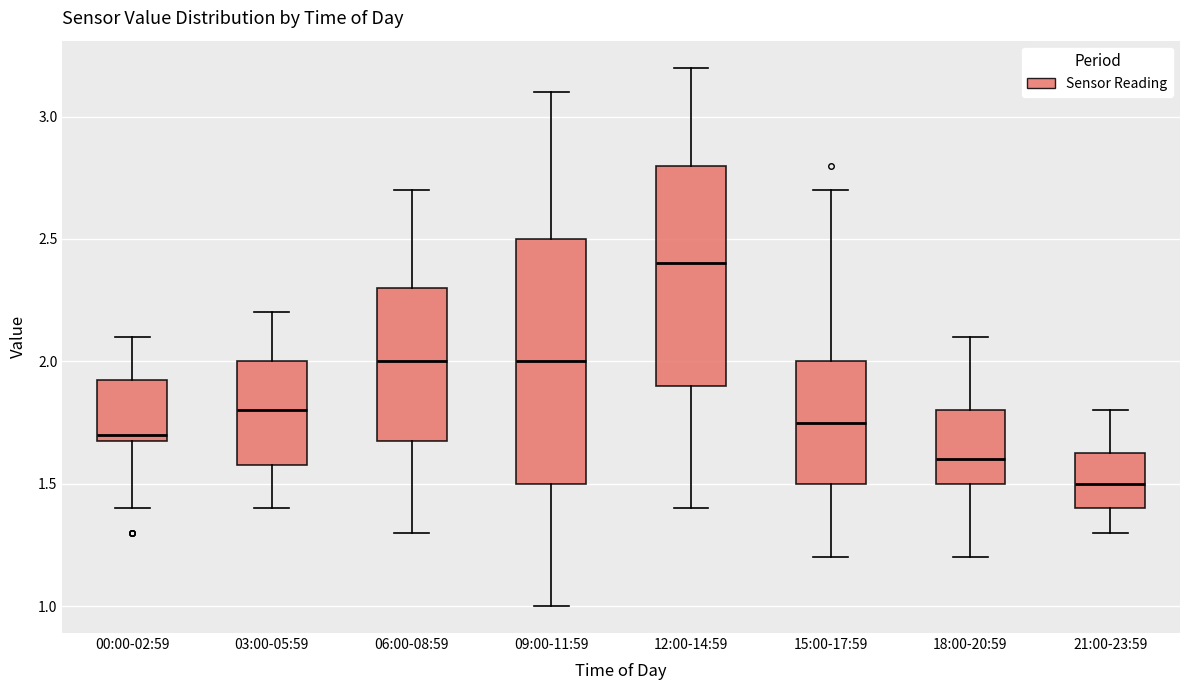

Reading left to right, transcribe this box plot: for each box, give where its median line is, the range the box spans, and where its two whiskers end, as read against the y-axis. The values are not printed on the chart, so give them approximately, as read against the axis.

00:00-02:59: median 1.70 (just above the box's lower edge), box 1.70 to 1.95, whiskers 1.40 to 2.10
03:00-05:59: median 1.80, box 1.60 to 2.00, whiskers 1.40 to 2.20
06:00-08:59: median 2.00, box 1.70 to 2.30, whiskers 1.30 to 2.70
09:00-11:59: median 2.00, box 1.50 to 2.50, whiskers 1.00 to 3.10
12:00-14:59: median 2.40, box 1.90 to 2.80, whiskers 1.40 to 3.20
15:00-17:59: median 1.75, box 1.50 to 2.00, whiskers 1.20 to 2.70
18:00-20:59: median 1.60, box 1.50 to 1.80, whiskers 1.20 to 2.10
21:00-23:59: median 1.50, box 1.40 to 1.65, whiskers 1.30 to 1.80